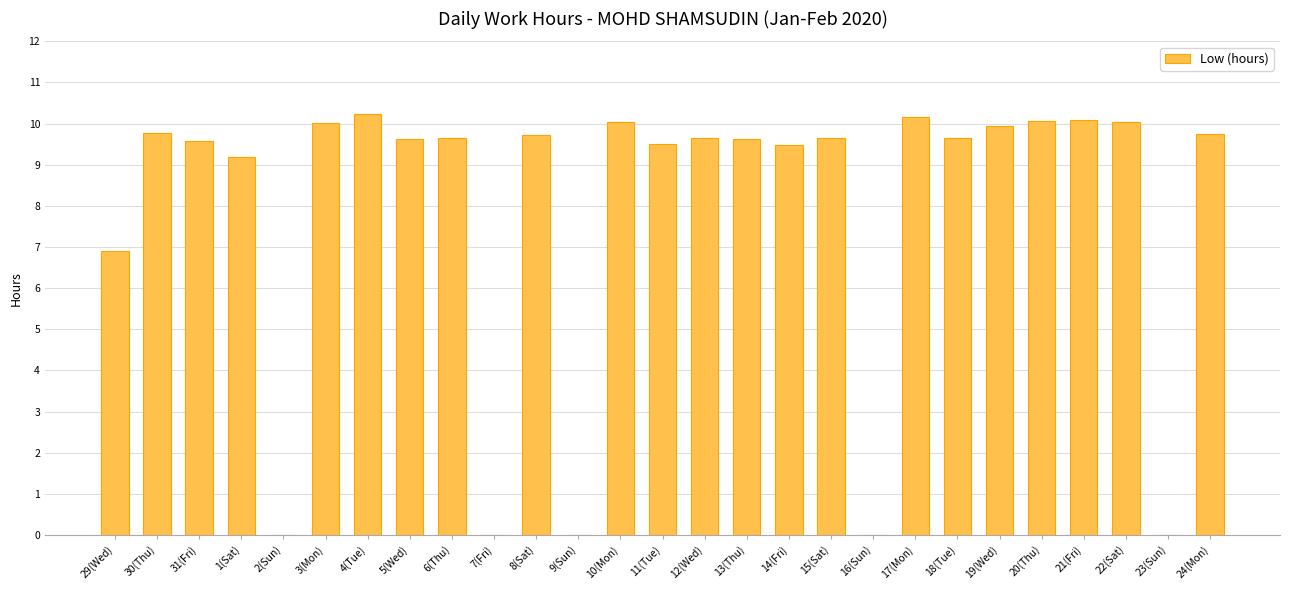

Count the number of data series in this chart.

1